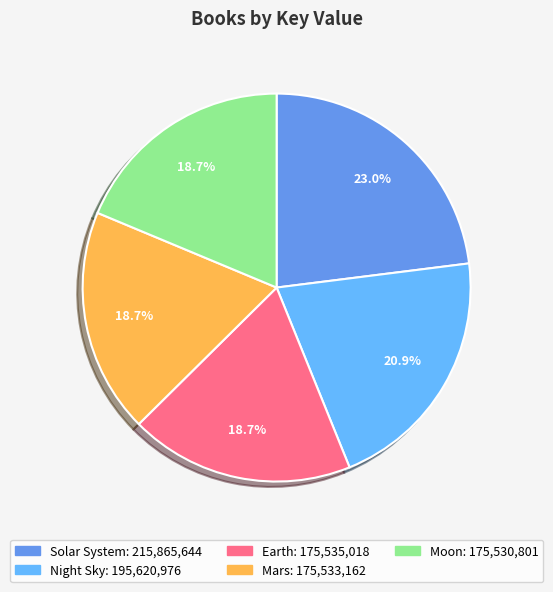

To the nearest percent, what is the average slice percentage?

20%